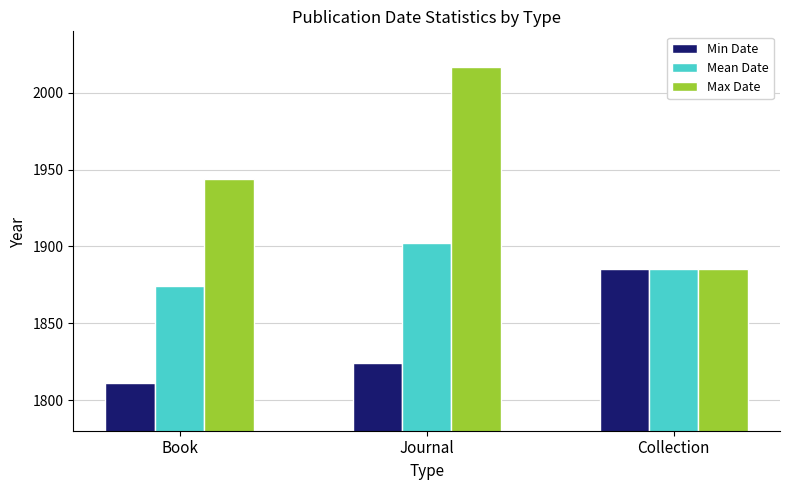

What is the total value across all series at Book?

5629